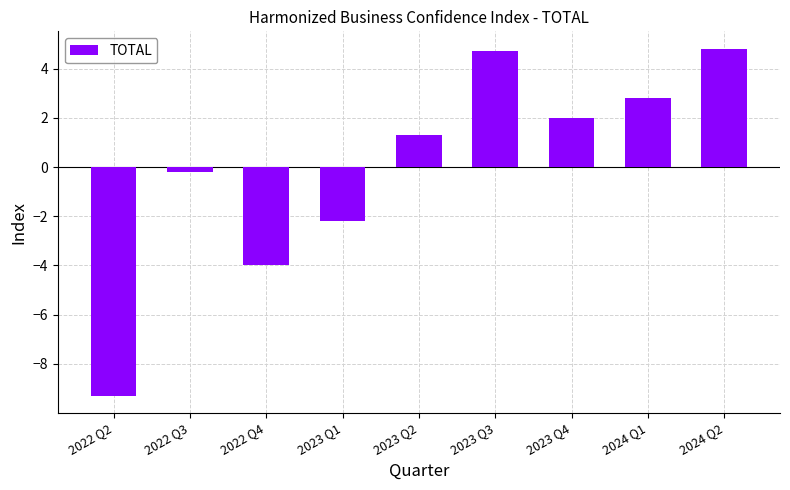

How many series are shown in this chart?

1